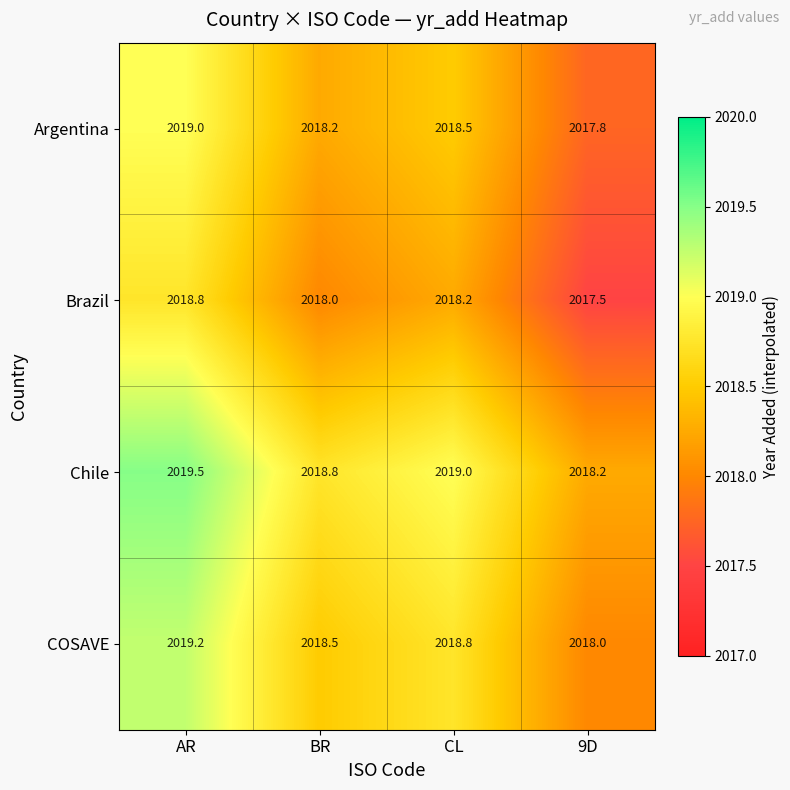

At which category does the chart reach its minimum across all series?

9D